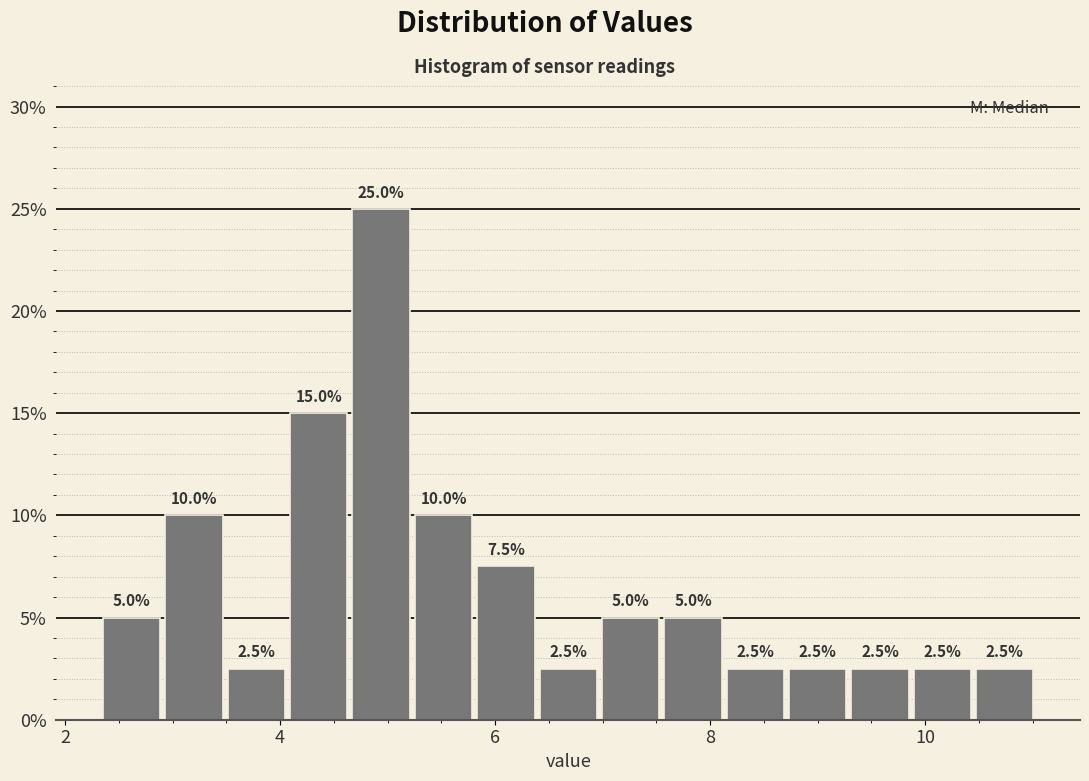

Around what value on the x-axis is the tallest bar? Give the approximate position of its centre, as read against the axis.

5.0